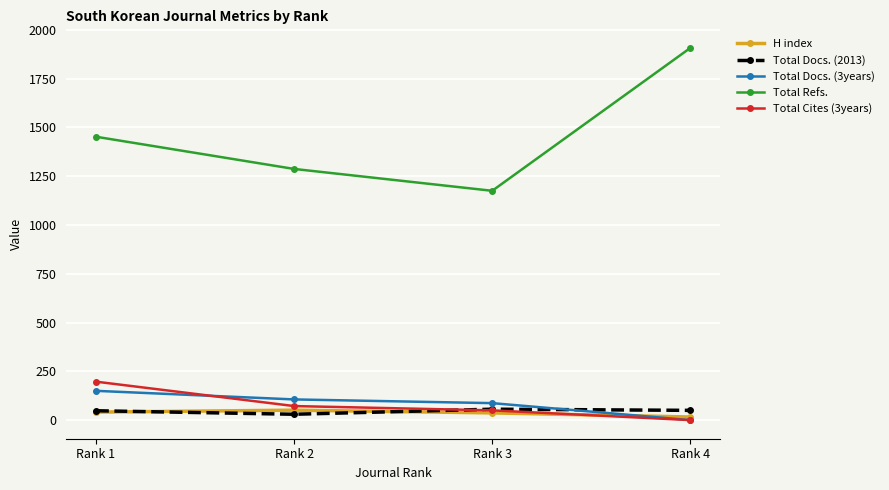

The Total Cites (3years) series shows 0 at Rank 4. True or false?

True